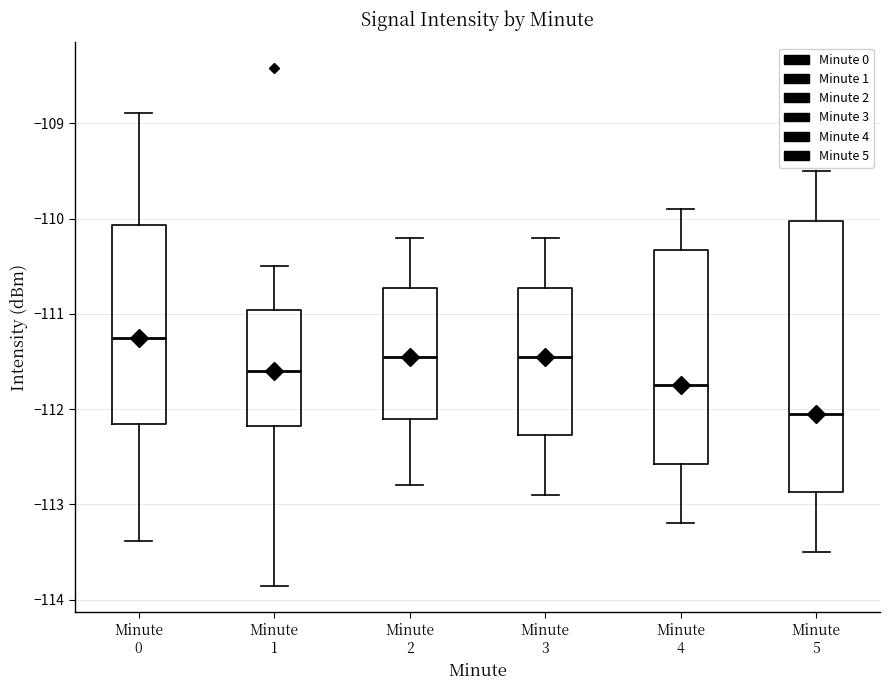

Where does the median line of the box for Minute 2 sit on the y-axis? The values are not printed on the chart, so give them approximately, as read against the axis.

-111.4